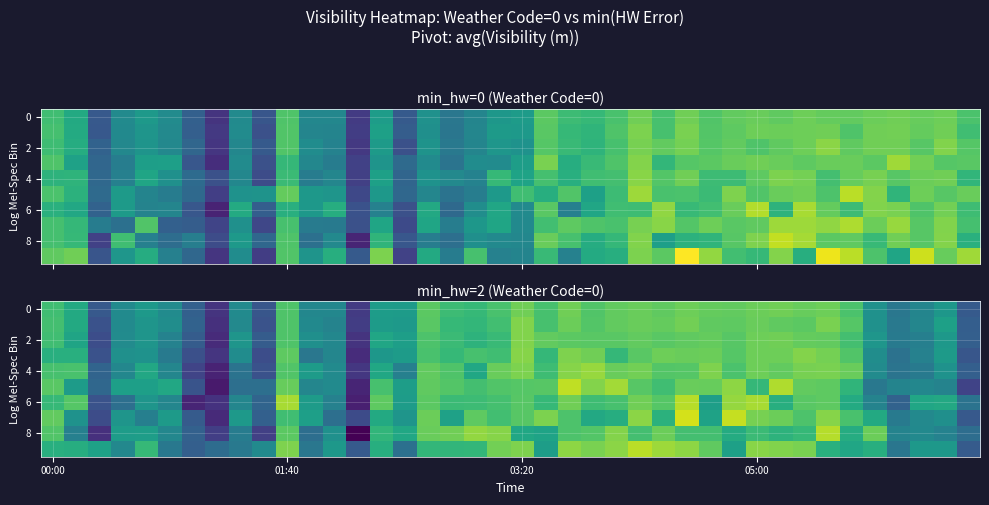

At how many categories does at least one series exceed 43306?

34